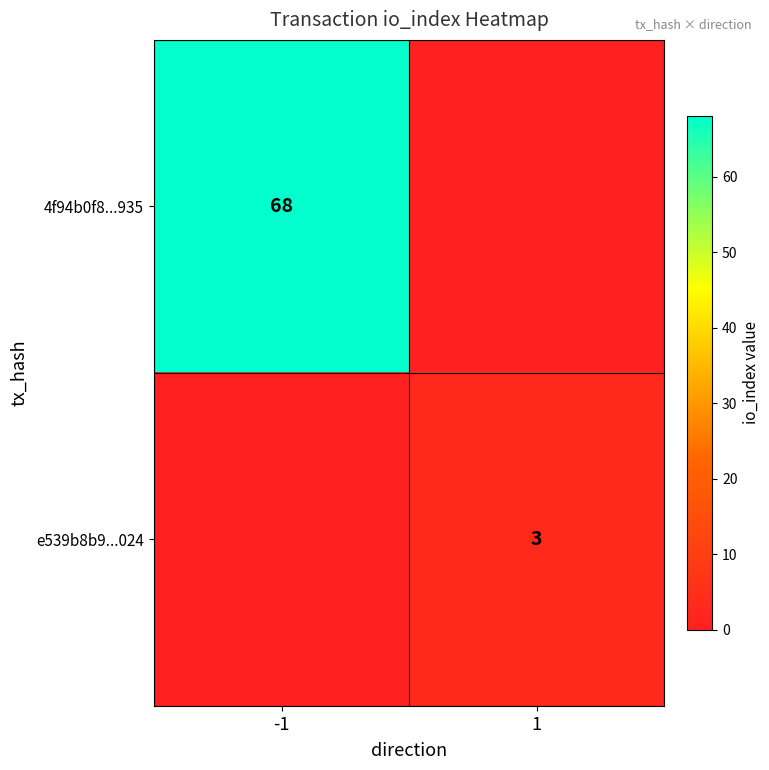

Which category has the lowest value across all series?

1